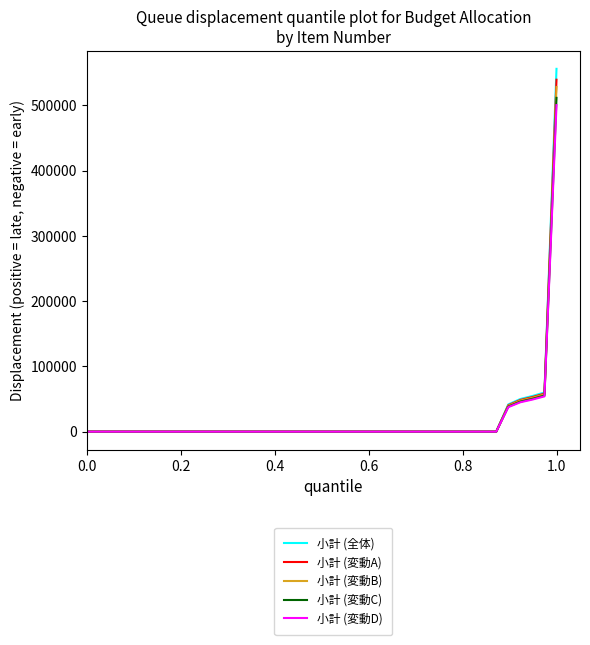

List the series in order of their peak value, lowest first.

小計 (変動D), 小計 (変動C), 小計 (変動B), 小計 (変動A), 小計 (全体)